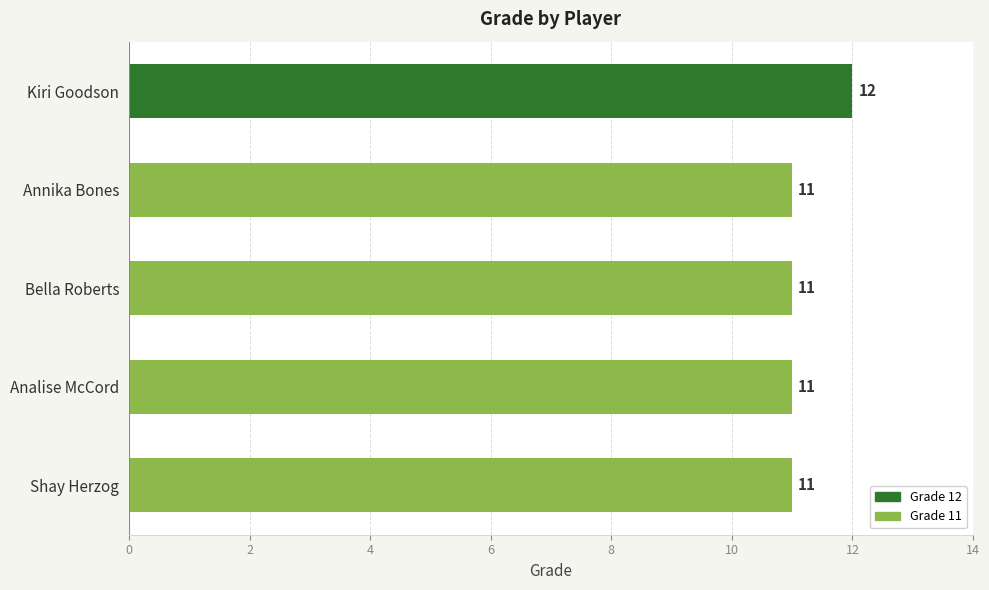

Count the number of data series in this chart.

1